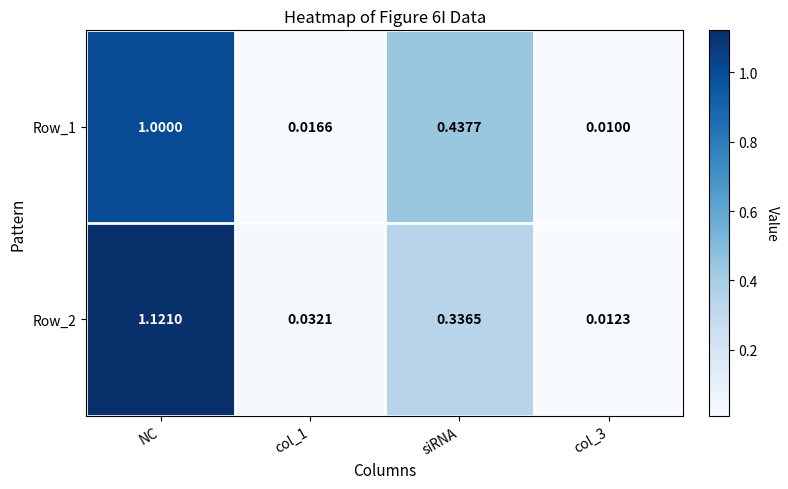

Is the value of Row_2 at col_1 greater than the value of Row_1 at siRNA?

No